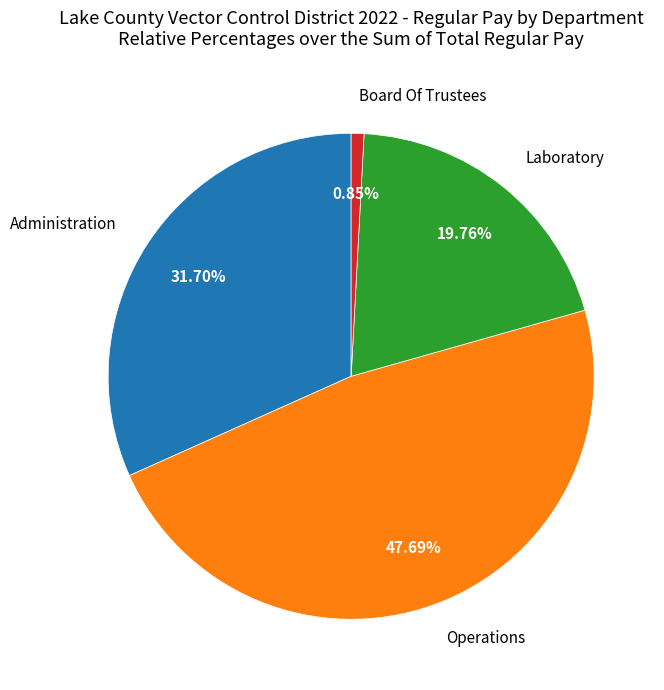

Which slice is the smallest?

Board Of Trustees